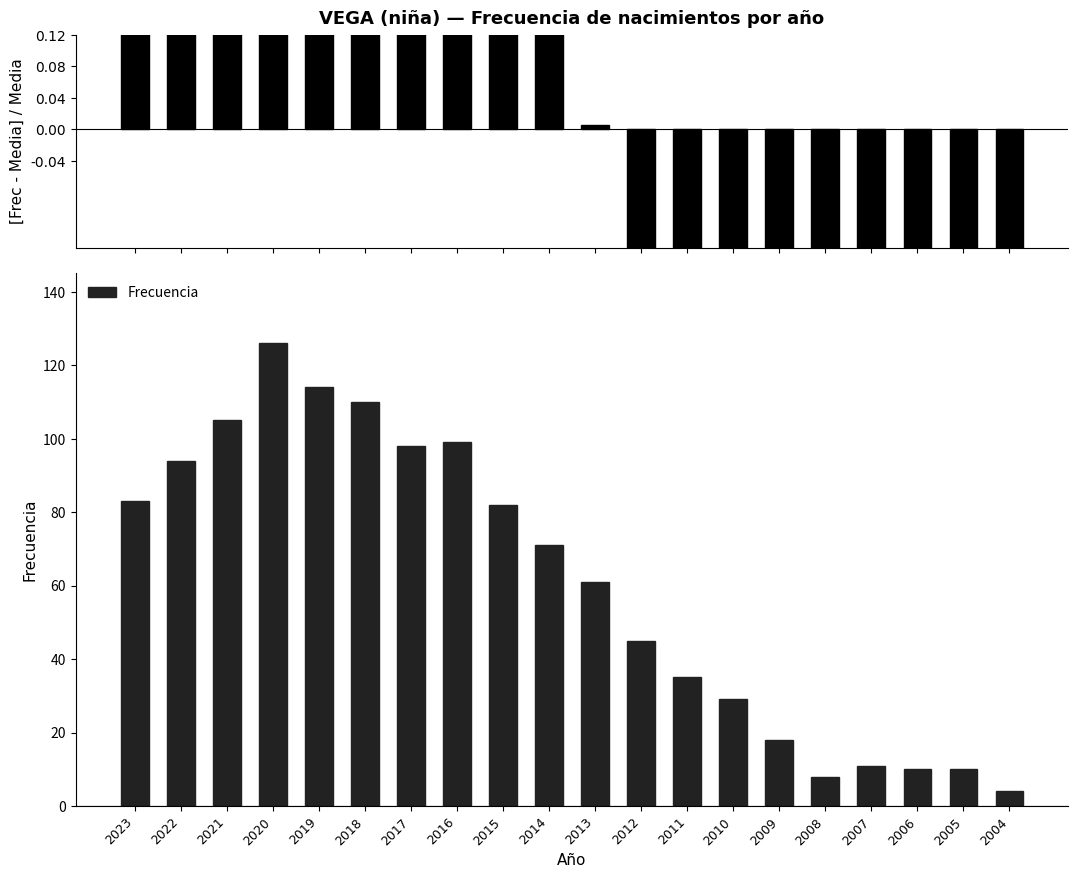

What is the sum of the Frecuencia normalizada values at 2007 and 2008?

-1.7